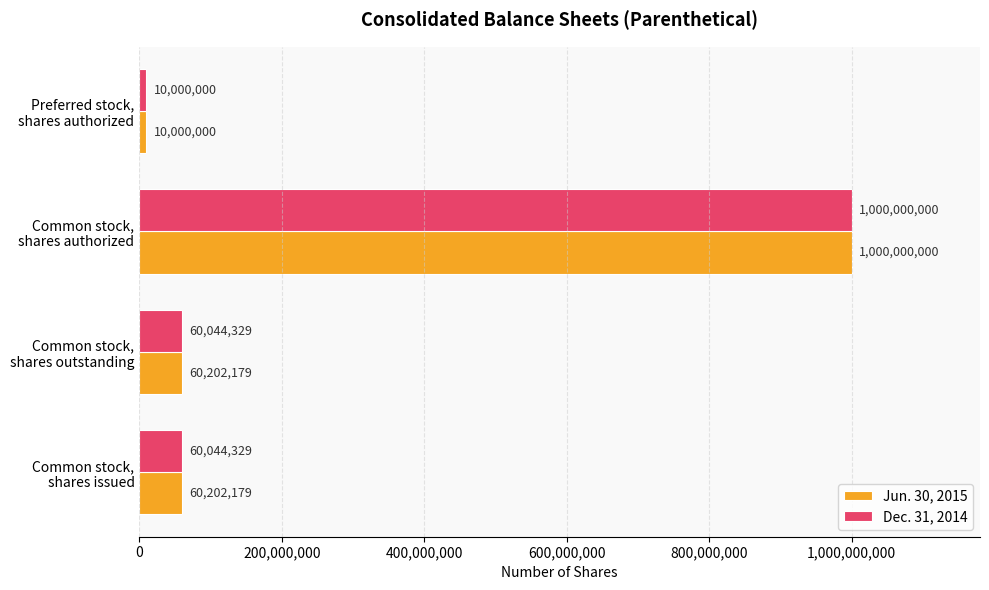

At which category is the sum across all series the highest?

Common stock,
shares authorized